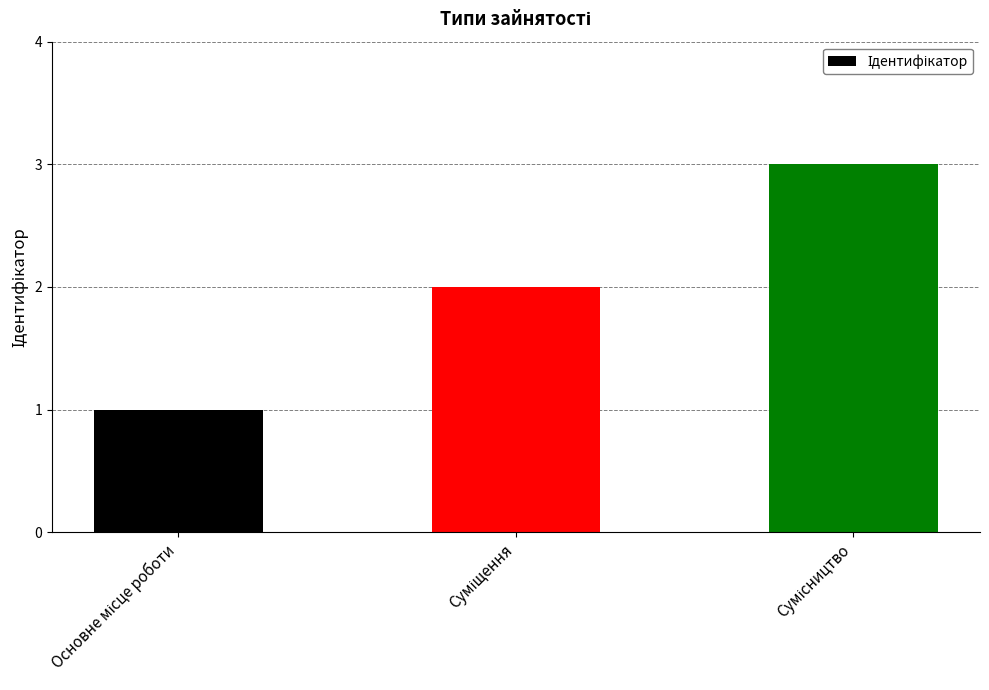

What is the difference between the maximum and minimum values?

2